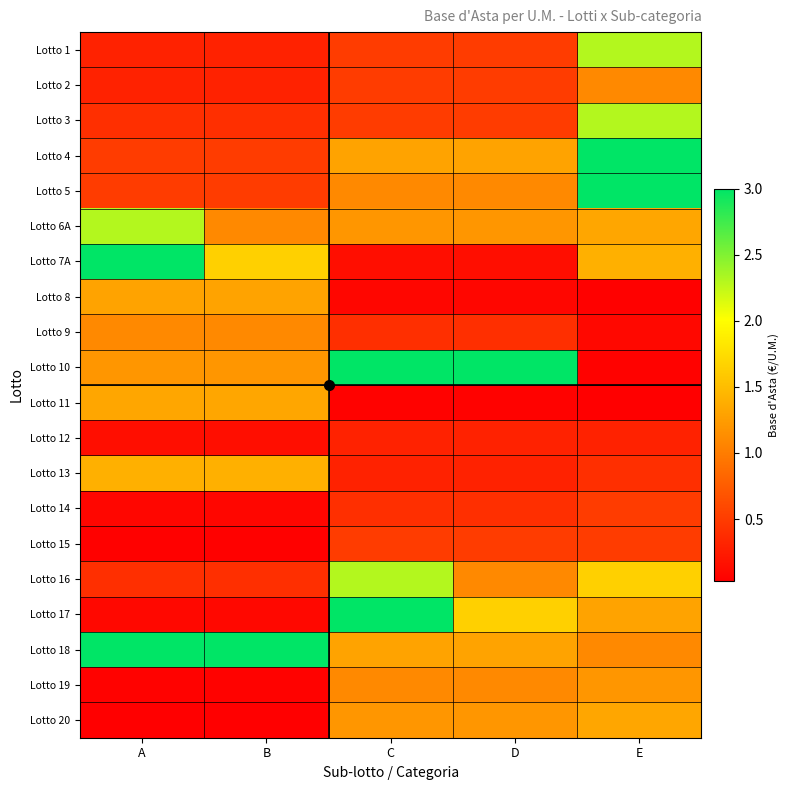

At which category is the sum across all series the highest?

E